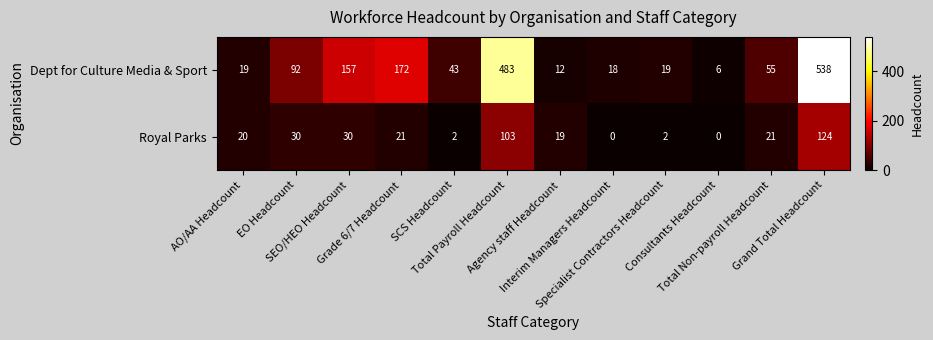

Rank the series by their maximum value, from lowest to highest.

Royal Parks, Dept for Culture Media & Sport